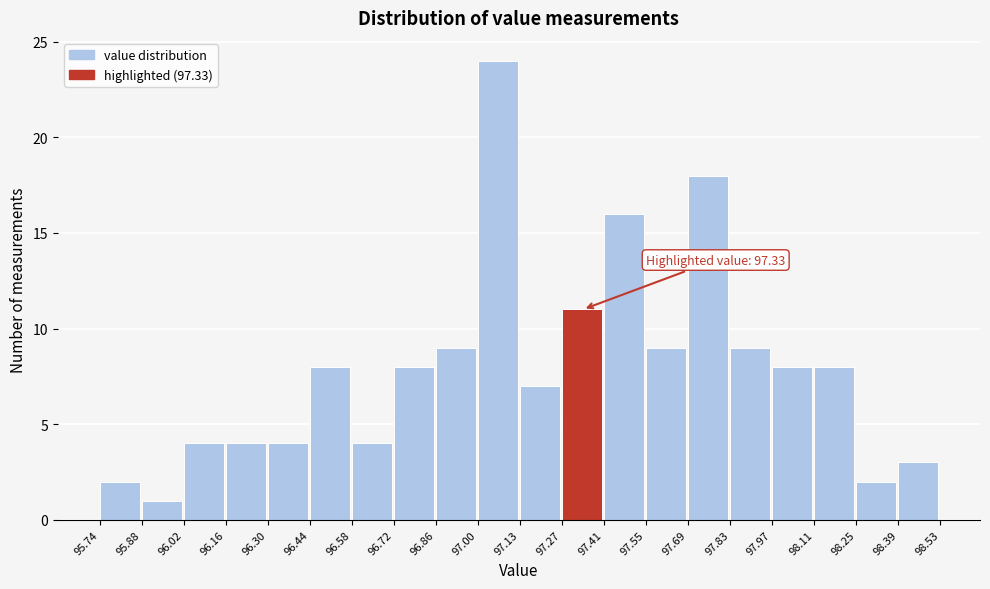

Over which range of the x-axis is the bar tallest?

97.00 to 97.13